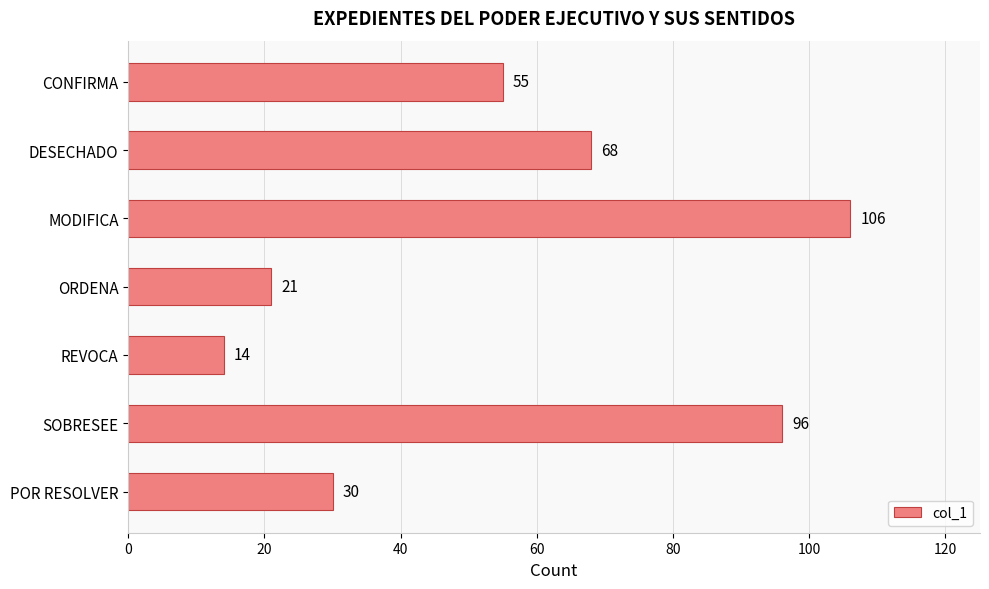

Which has a higher value, SOBRESEE or POR RESOLVER?

SOBRESEE